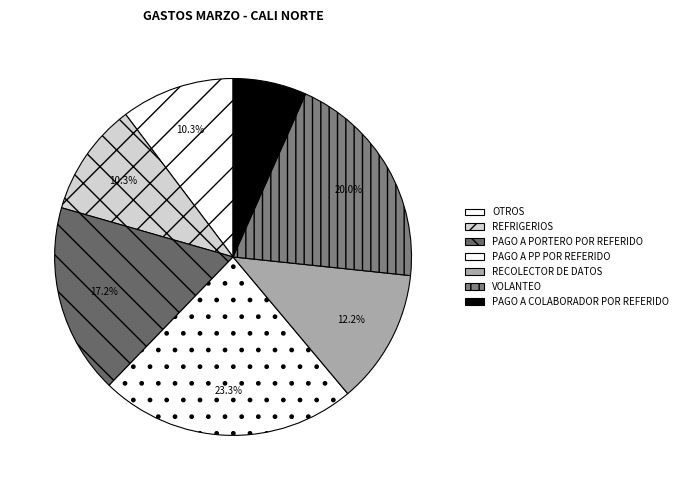

The PAGO A PORTERO POR REFERIDO slice represents 17% of the pie. True or false?

True